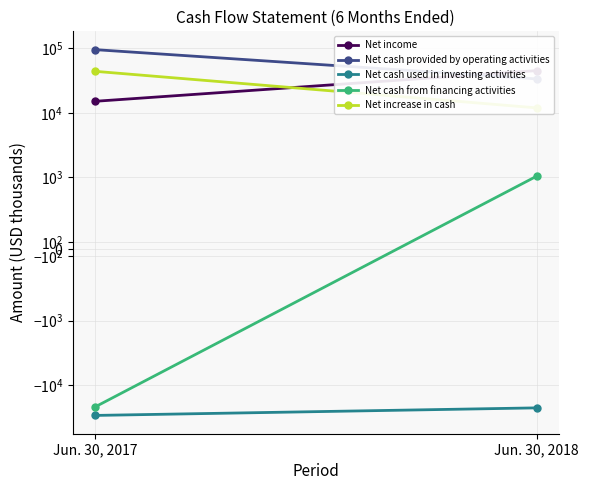

List the series in order of their peak value, lowest first.

Net cash used in investing activities, Net cash from financing activities, Net increase in cash, Net income, Net cash provided by operating activities